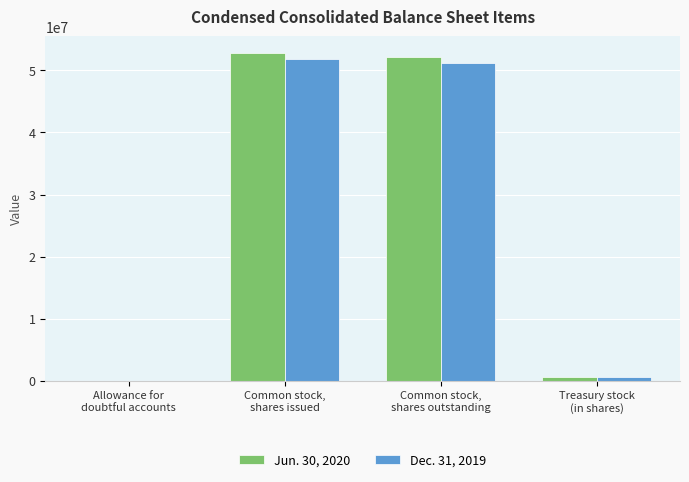

What is the greatest value displayed?

52875089